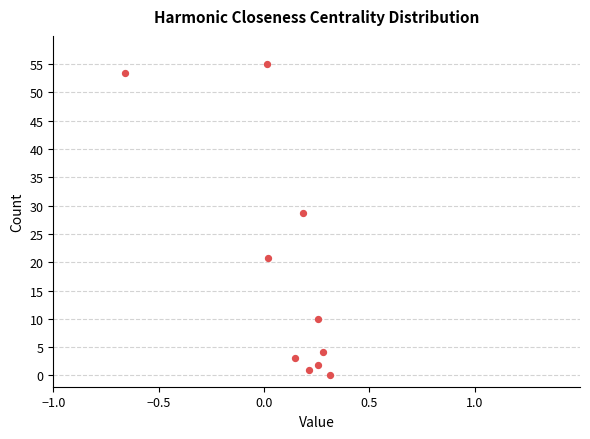

What Y value in the scatter plot is closest to 27?

28.6